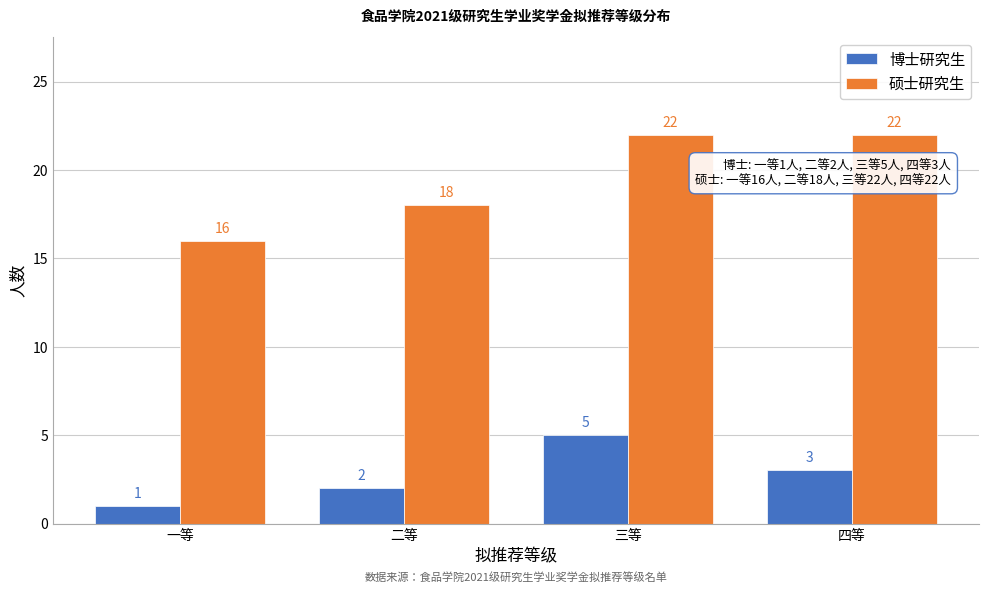

Reading left to right, transcribe all the data shown in this chart.

博士研究生: 1	2	5	3
硕士研究生: 16	18	22	22